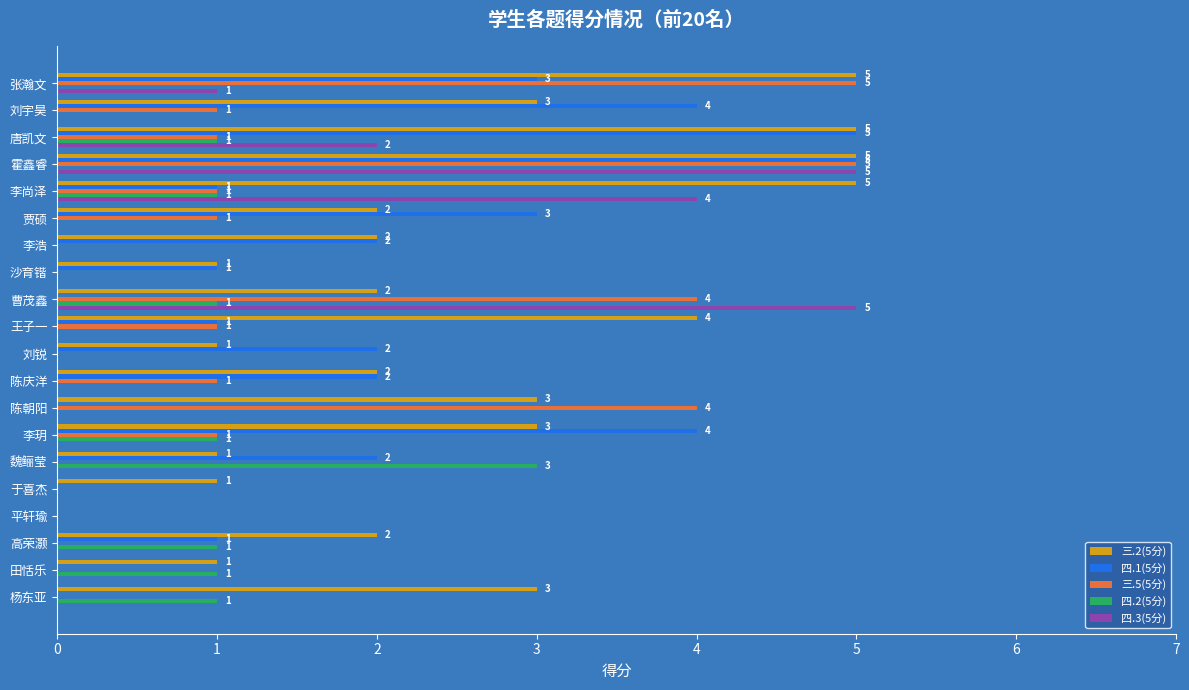

Is the value of 三.2(5分) at 于喜杰 greater than the value of 四.2(5分) at 陈庆洋?

Yes